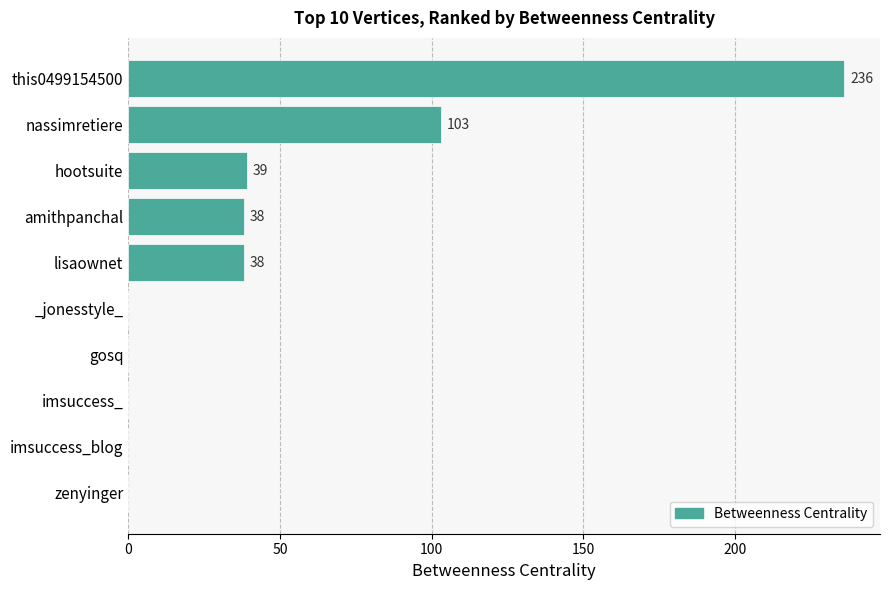

The value at amithpanchal is 12. True or false?

False